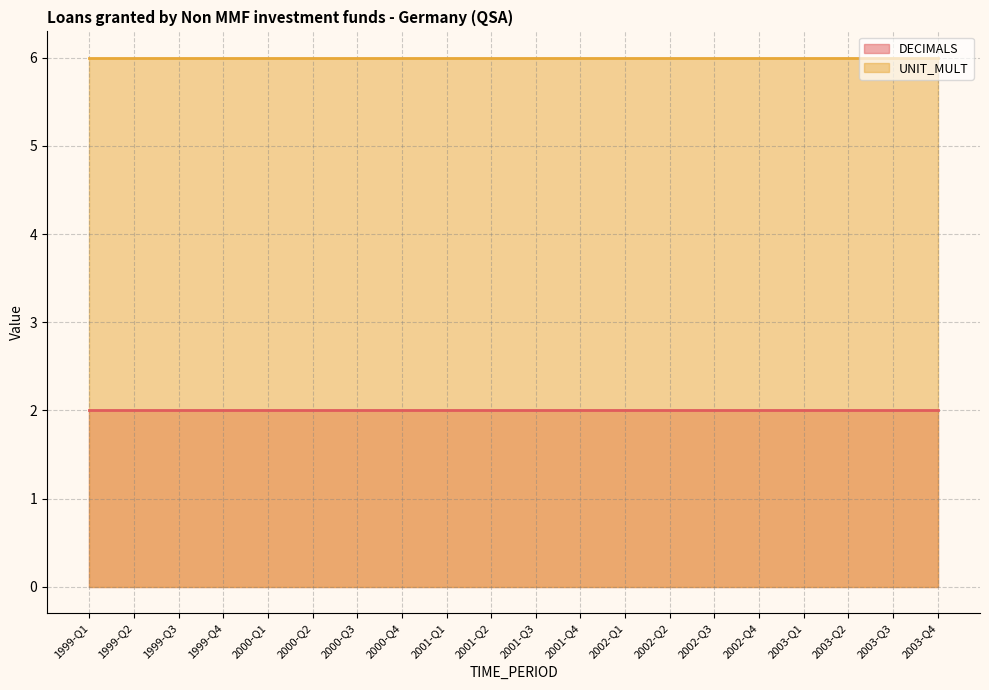

True or false: DECIMALS has more than 1 interior local peaks.

False